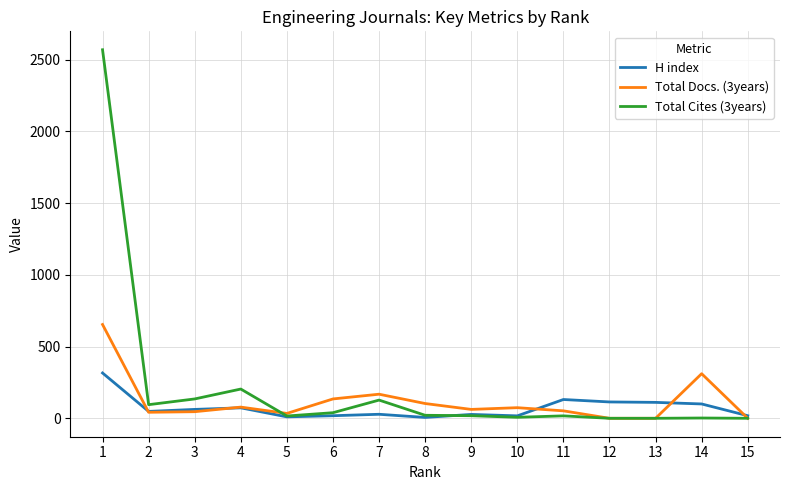

Is the value of H index at 2 greater than the value of Total Docs. (3years) at 1?

No